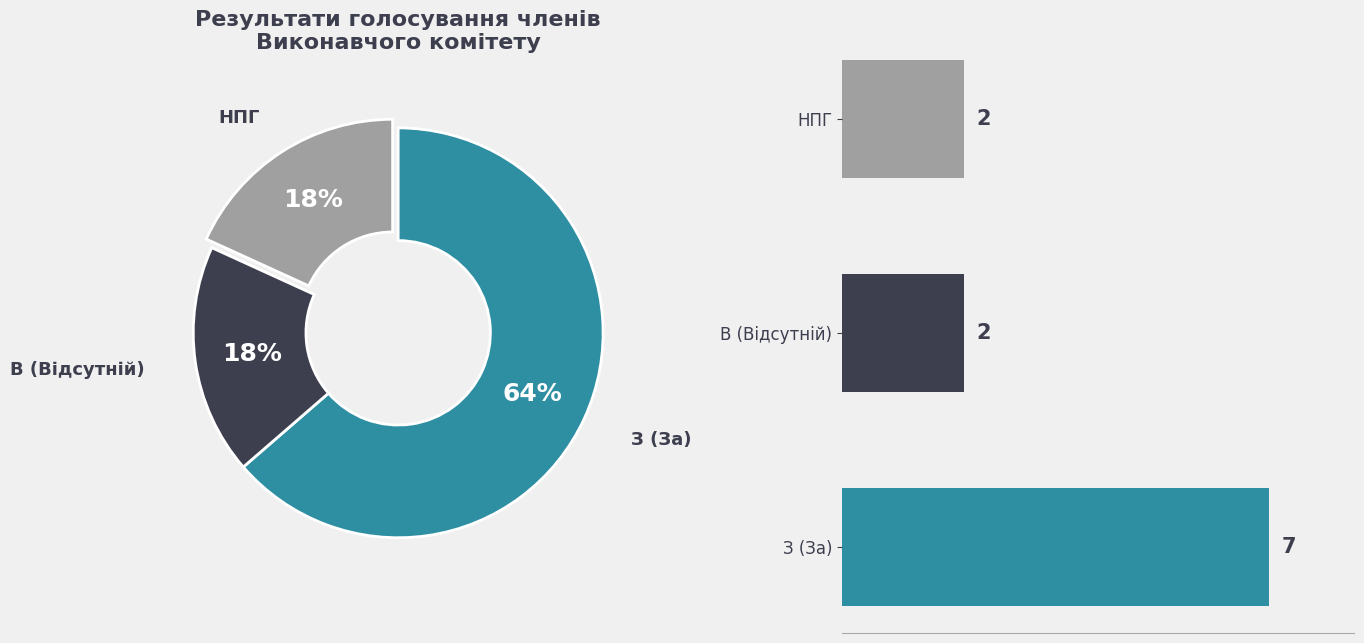

What is the largest slice in the pie chart?

З (За)